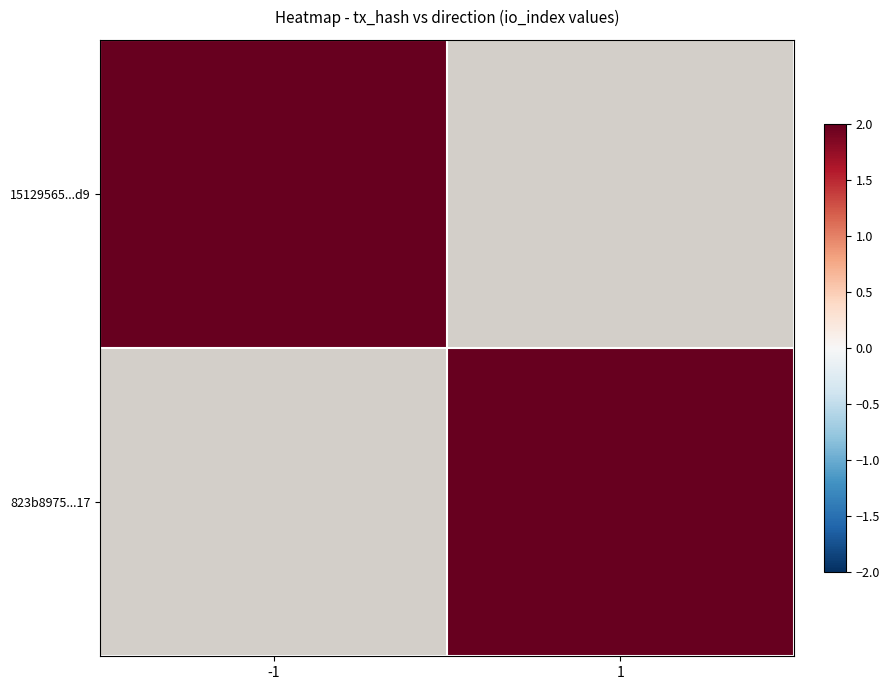

What is the minimum value shown in the chart?

2.0